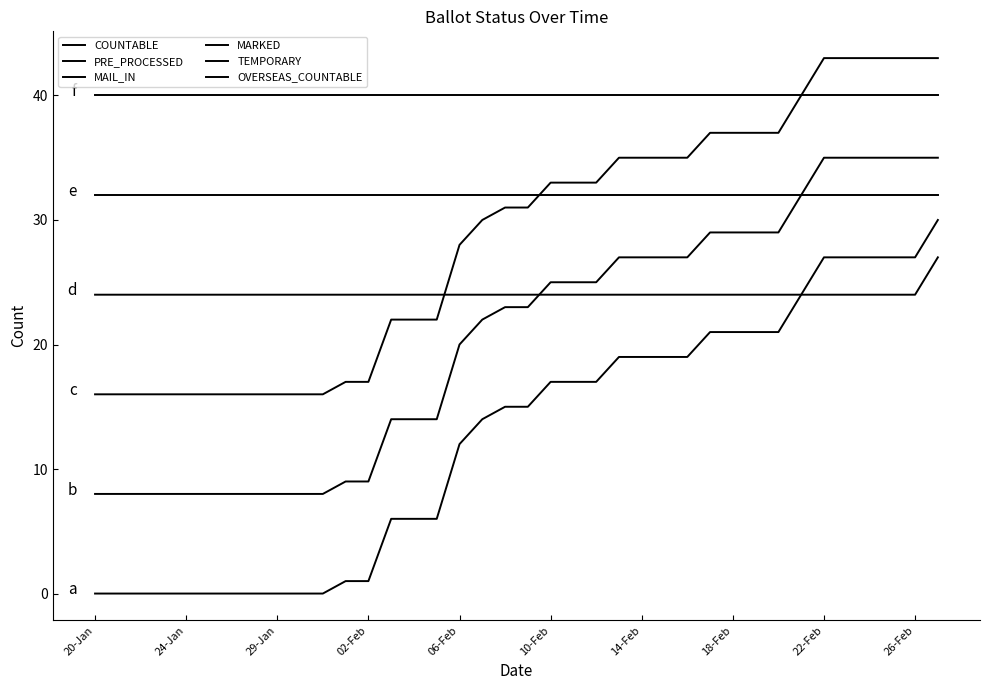

True or false: OVERSEAS_COUNTABLE and TEMPORARY intersect in this chart.

False